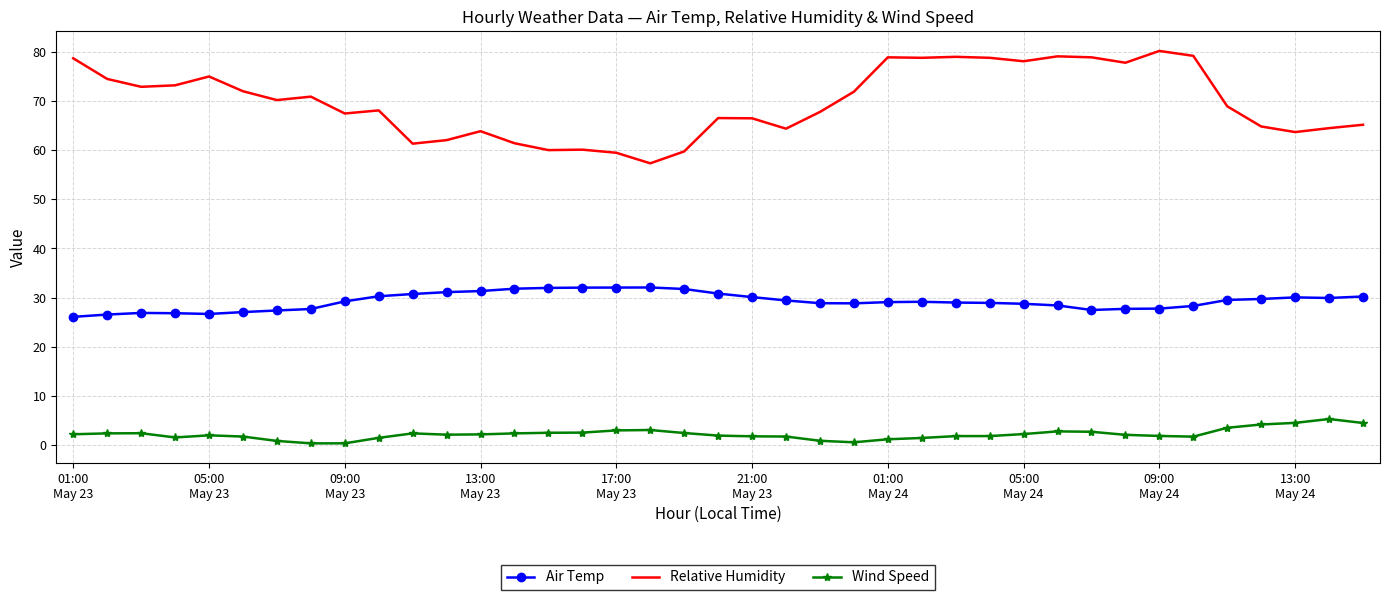

True or false: Air Temp and Relative Humidity intersect in this chart.

False